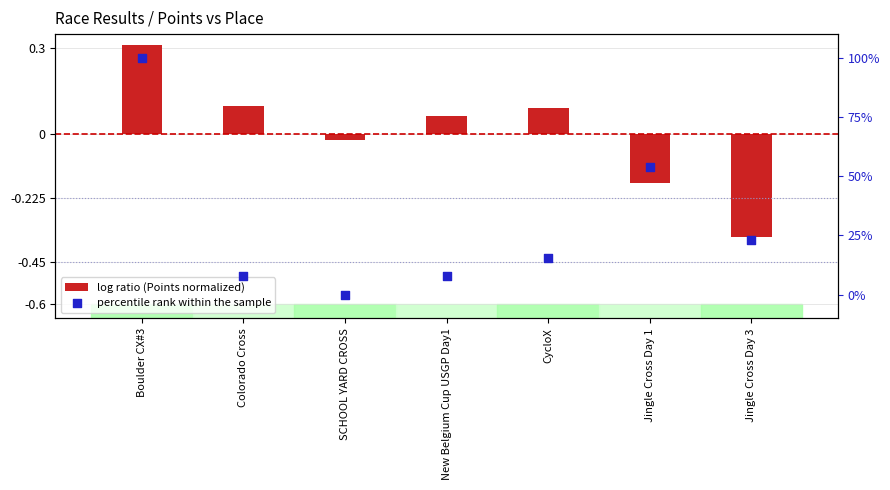

Which series contains the lowest Y value?

log ratio (Points normalized)